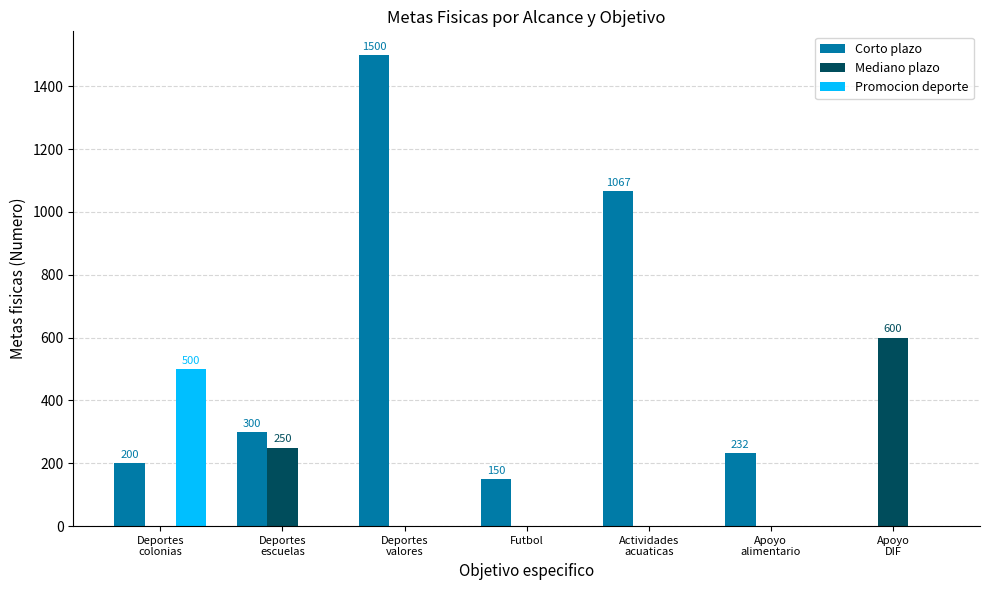

At which category is the sum across all series the highest?

Deportes
valores